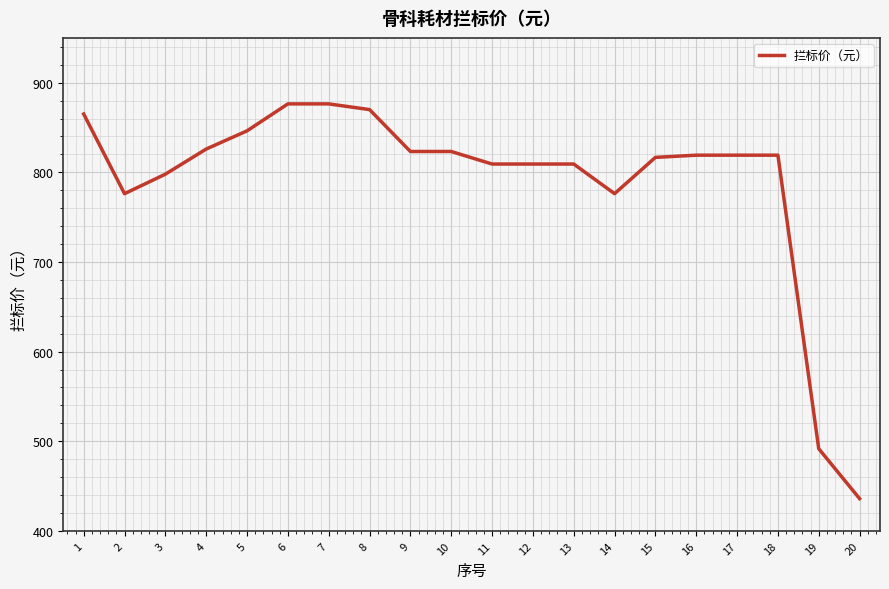

At which category does the chart reach its minimum across all series?

20